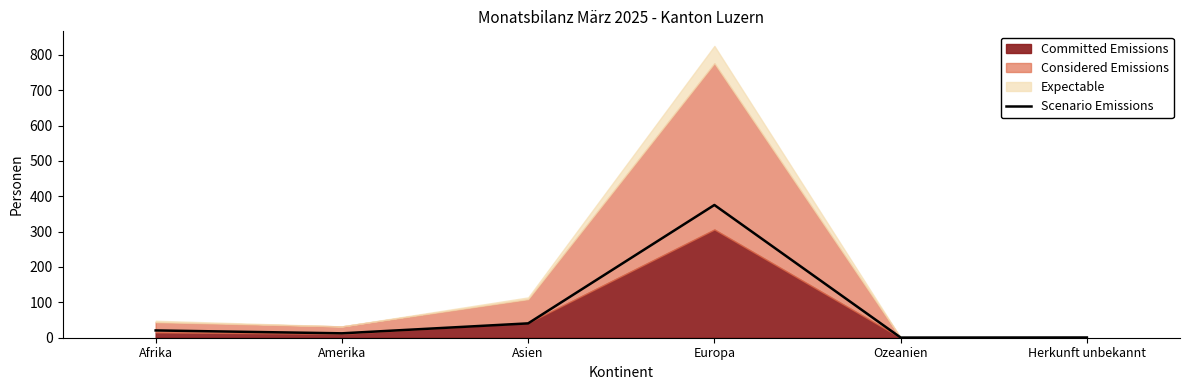

At which label does the data first exceed 20?

Afrika